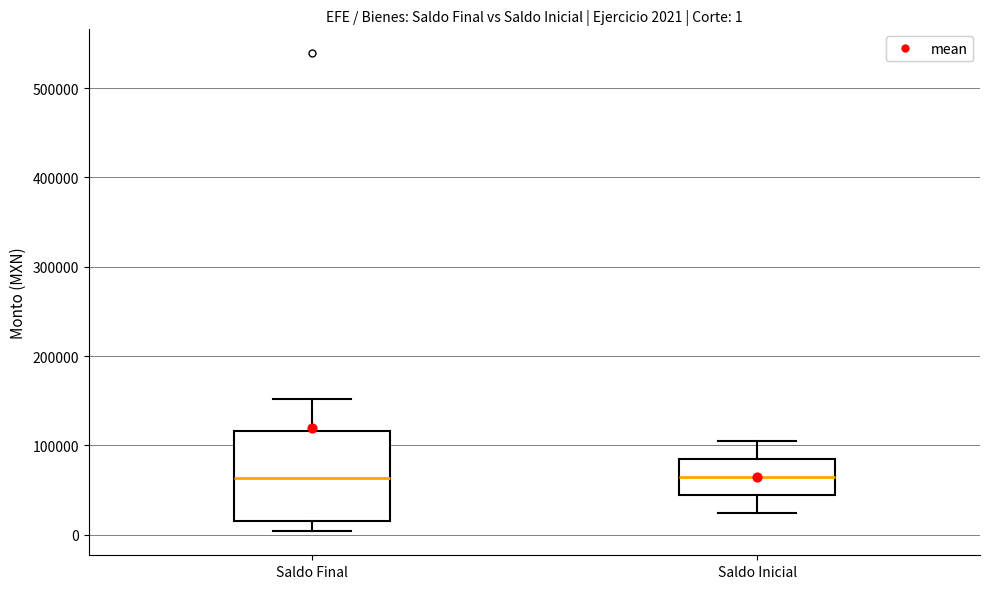

Comparing the boxes themselves (not the whiskers), which one is the tallest?

Saldo Final